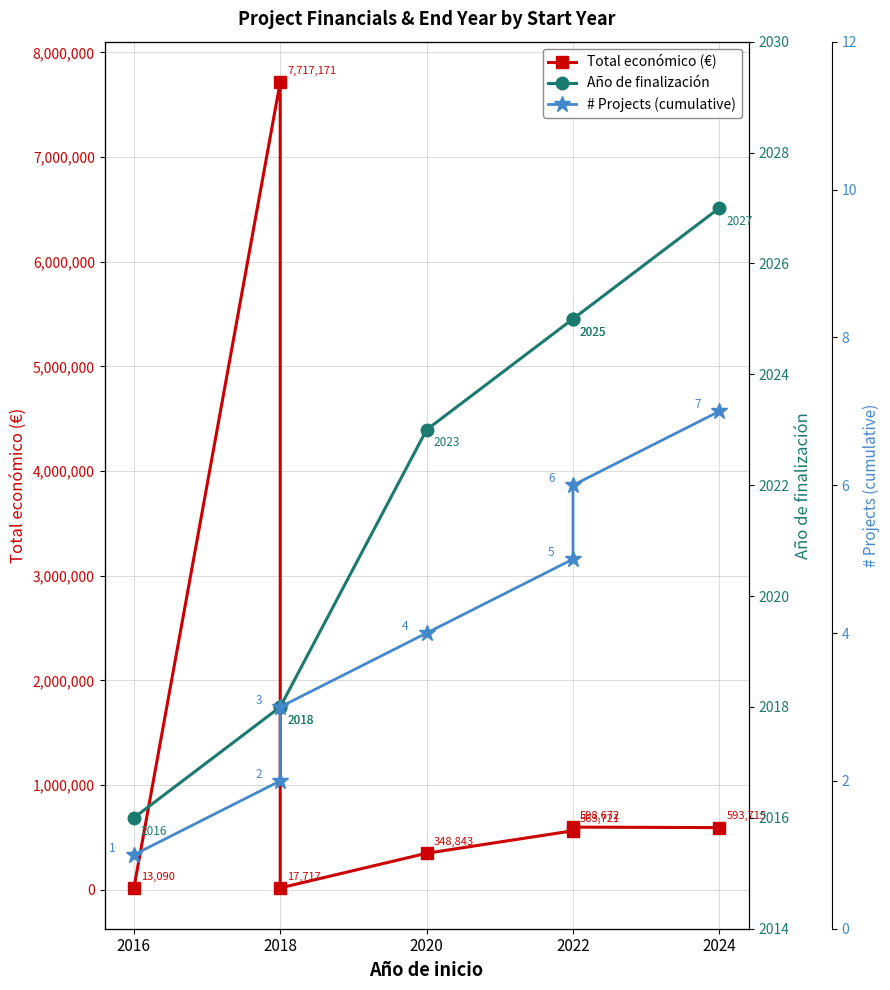

What is the difference between the maximum and minimum values in the # Projects (cumulative) series?

6